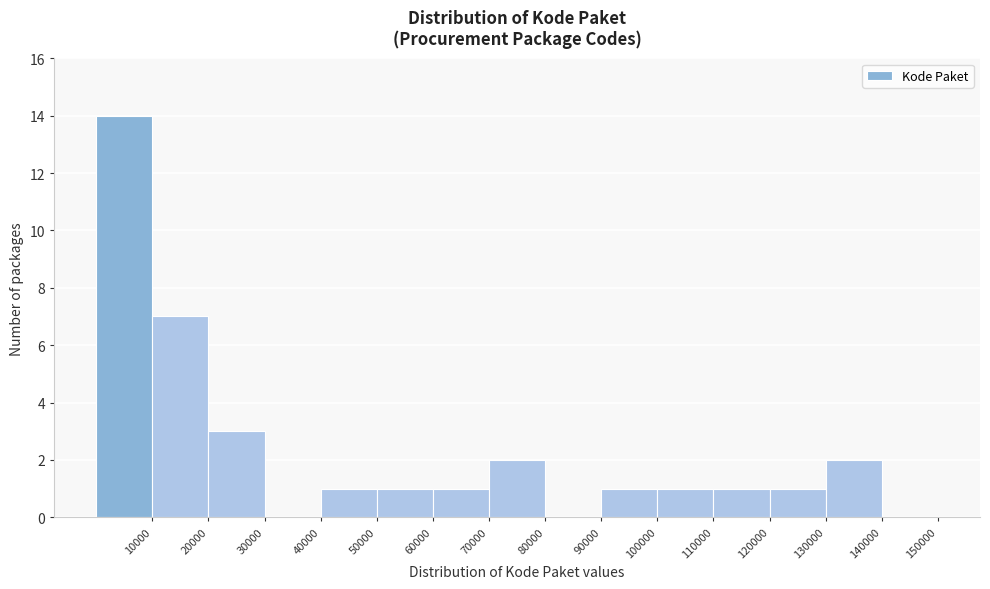

Reading left to right, transcribe this chart: for each bar, give the range it covers on the x-axis and its height. The values are not printed on the chart, so give them approximately, as read against the axis.

0 to 10000: 14
10000 to 20000: 7
20000 to 30000: 3
30000 to 40000: 0
40000 to 50000: 1
50000 to 60000: 1
60000 to 70000: 1
70000 to 80000: 2
80000 to 90000: 0
90000 to 100000: 1
100000 to 110000: 1
110000 to 120000: 1
120000 to 130000: 1
130000 to 140000: 2
140000 to 150000: 0